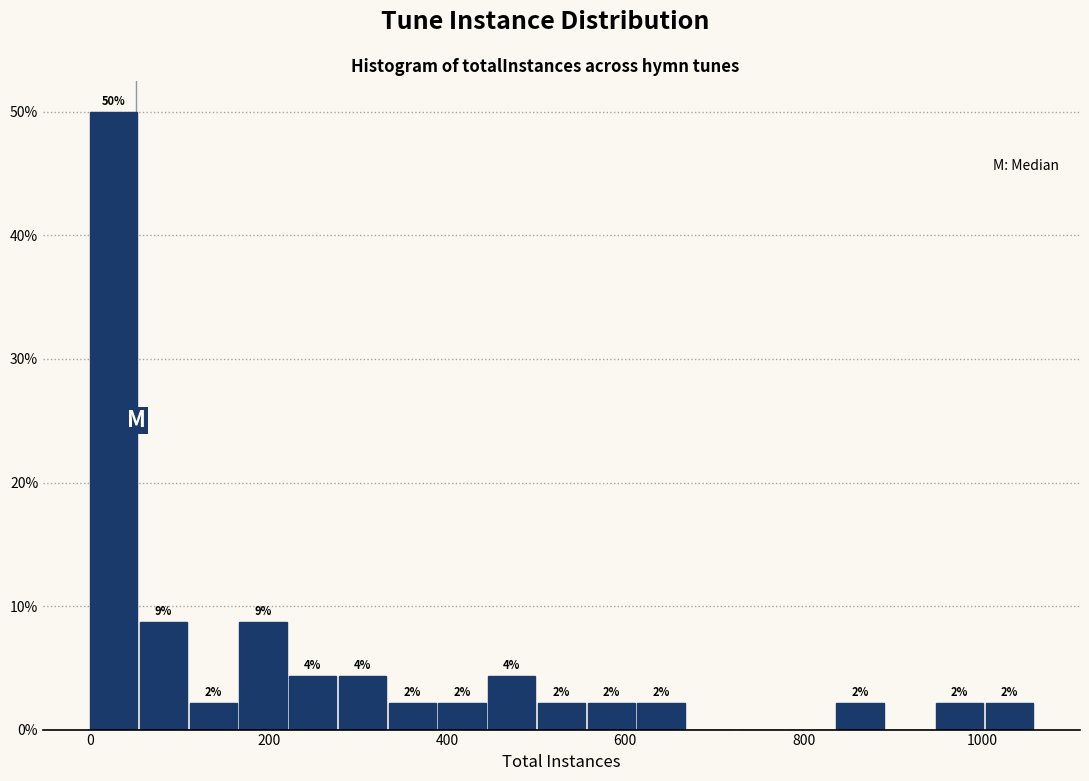

Read against the x-axis, roughly where is the centre of the tallest bar?

20